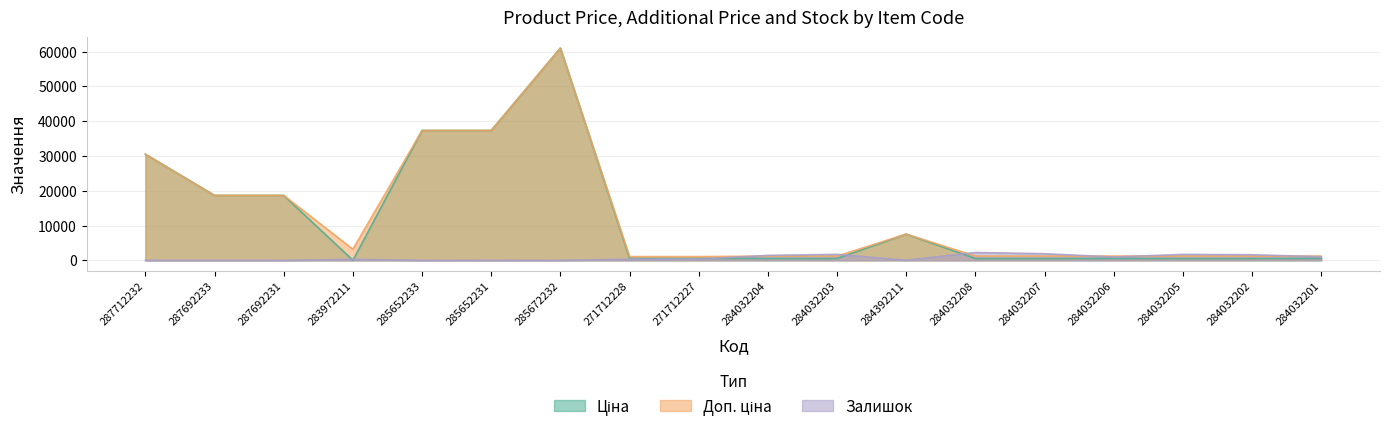

How many interior local valleys does the Залишок series have?

4